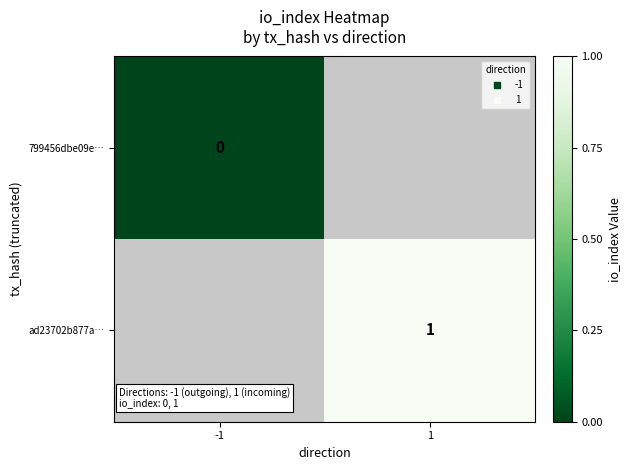

List the series in order of their peak value, lowest first.

799456dbe09e…, ad23702b877a…